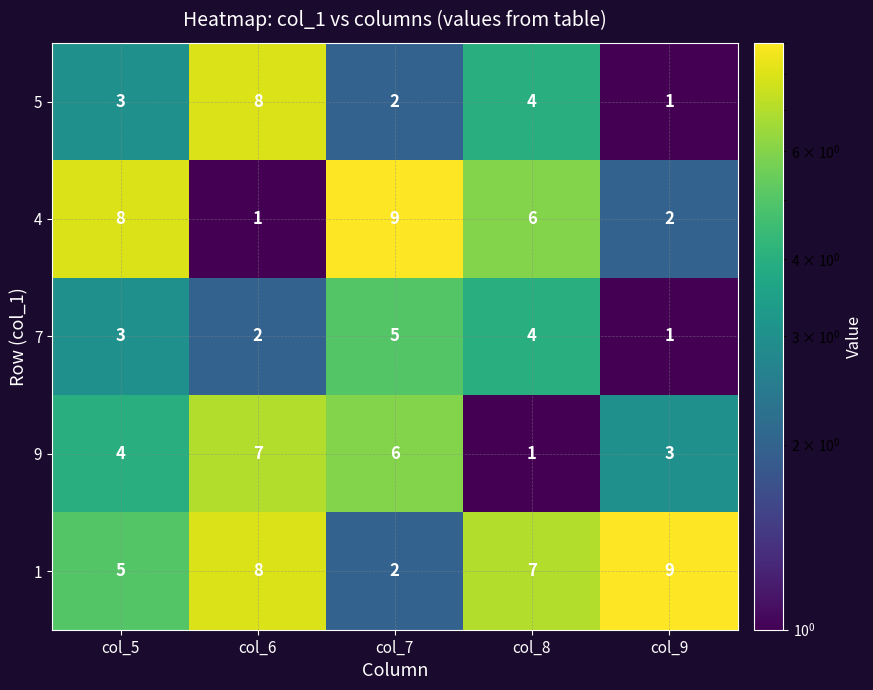

At which category is the sum across all series the highest?

col_6